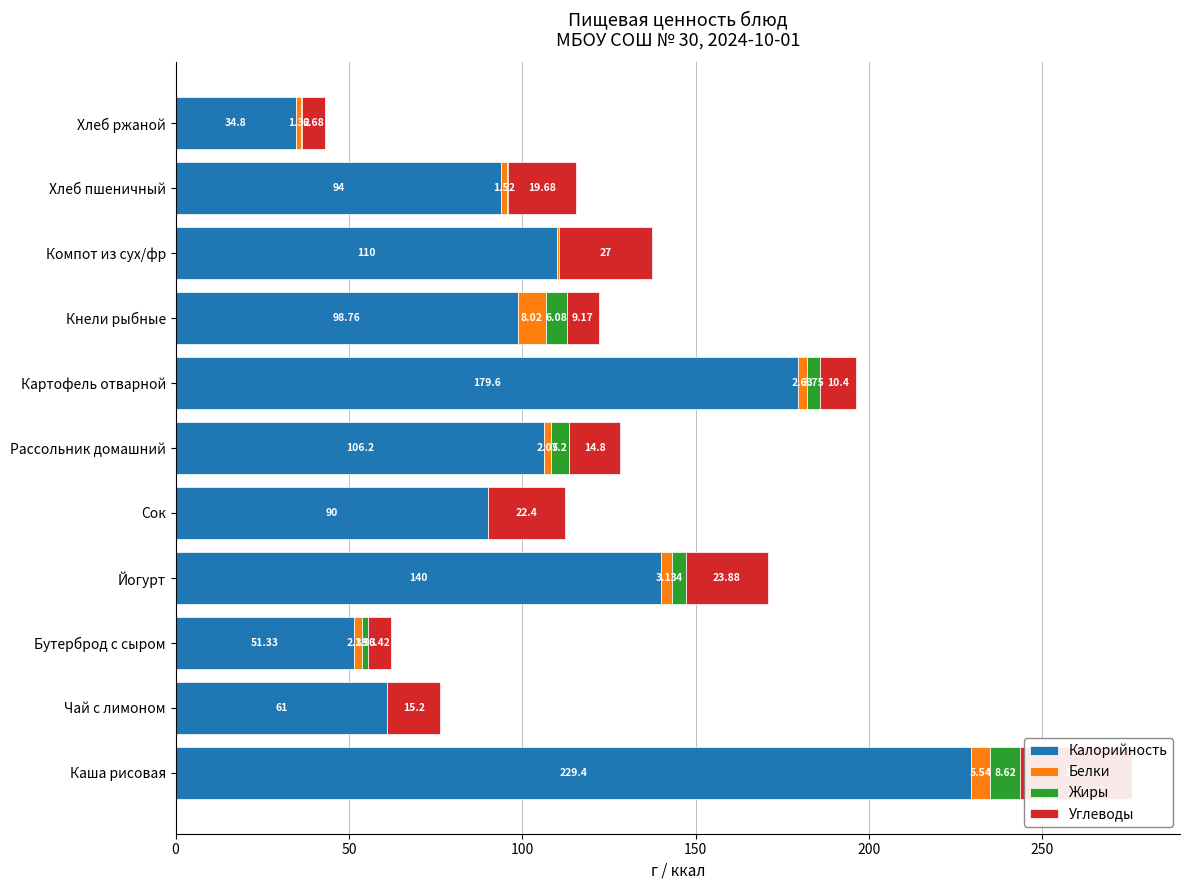

List the labels in order of Жиры value, smallest first.

50, 200, 8, 10, 9, 100, 300, 150, 250, 7, 0